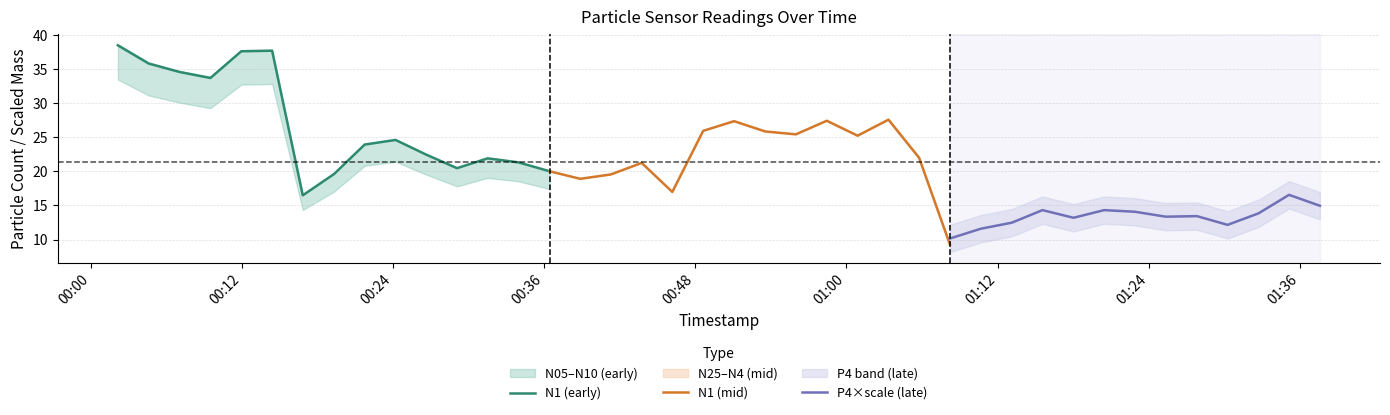

What is the sum of all N1 values?

855.7